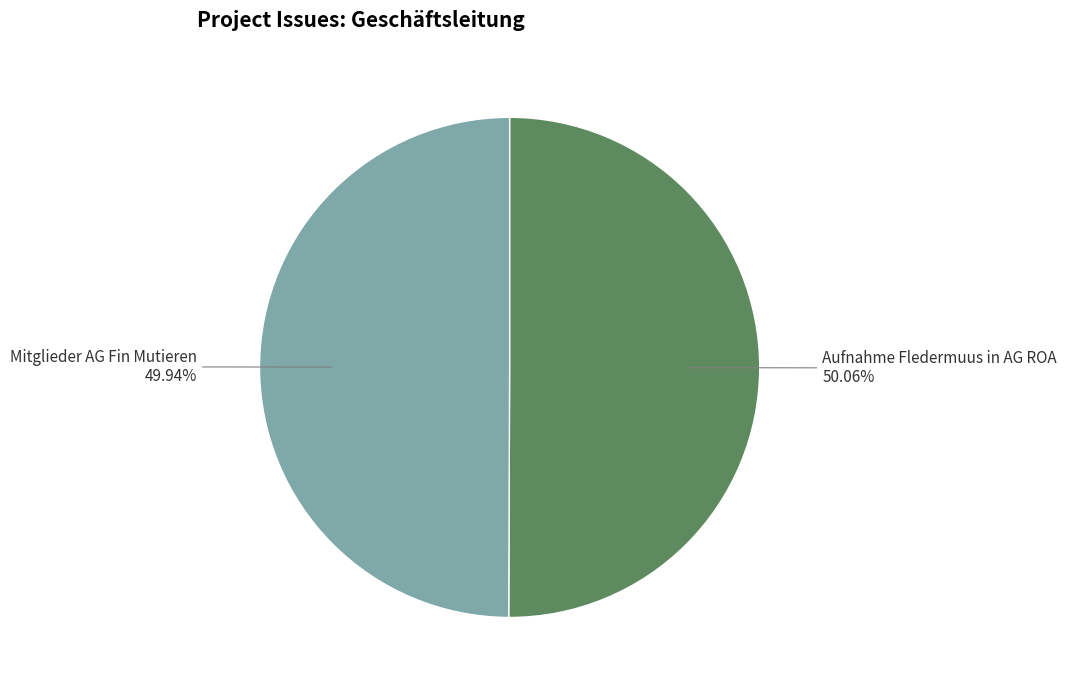

The Mitglieder AG Fin Mutieren slice represents 37% of the pie. True or false?

False